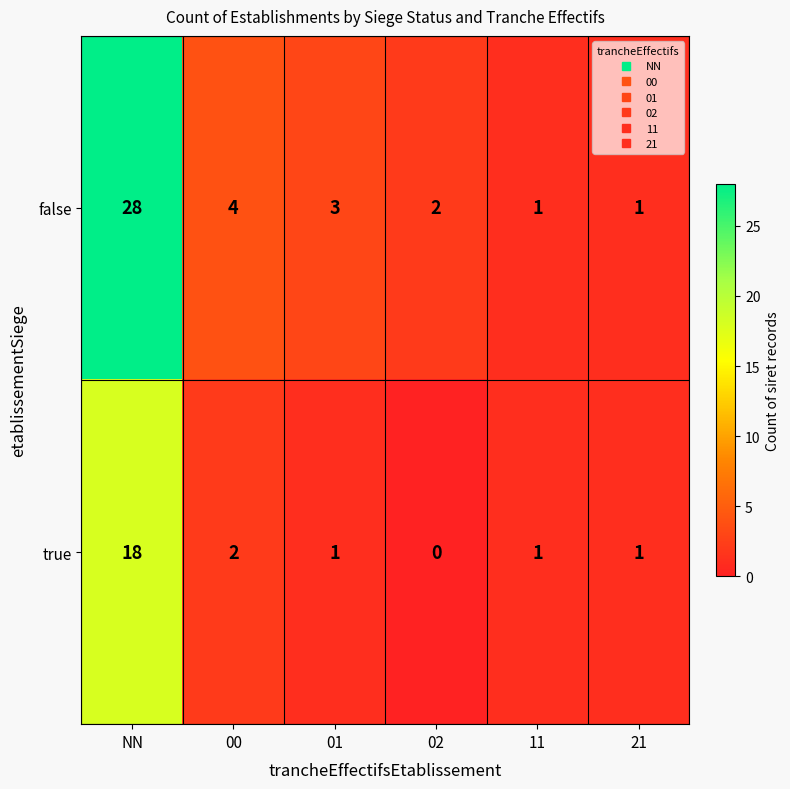

Reading right to left, transcribe all the data shown in this chart.

false: 1	1	2	3	4	28
true: 1	1	0	1	2	18